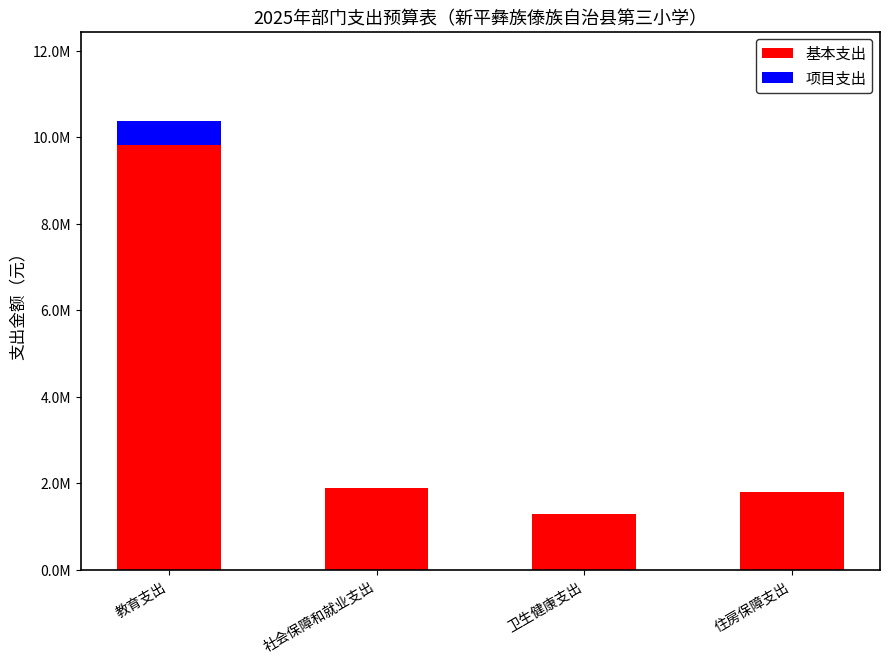

The 项目支出 series shows 0.0 at 住房保障支出. True or false?

True